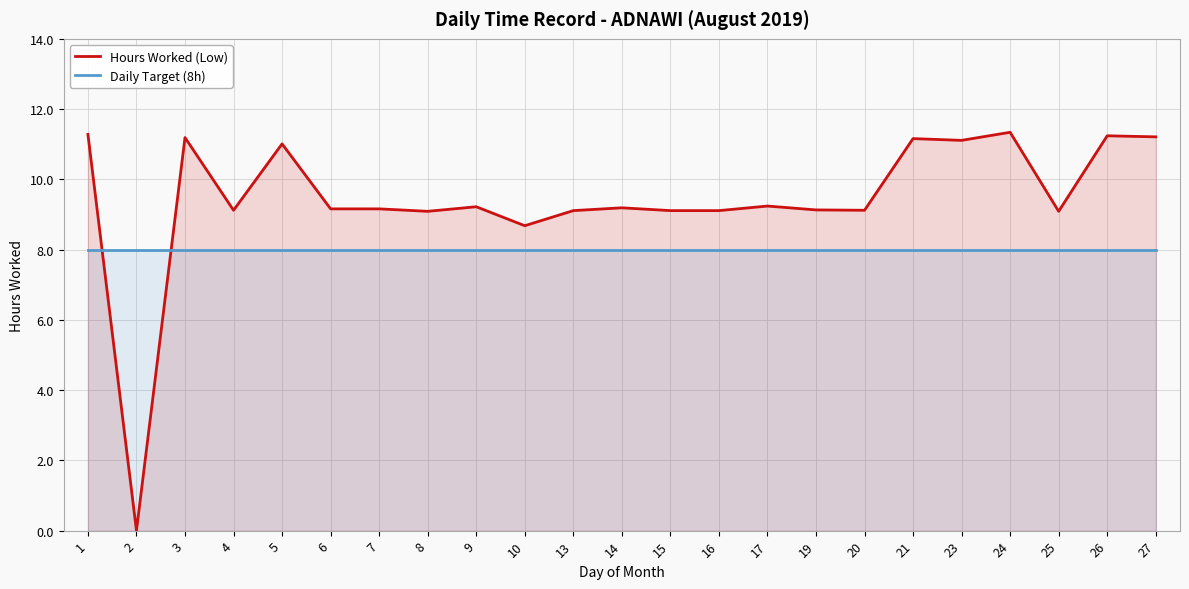

List the labels in order of Daily Target (8h) value, smallest first.

1, 2, 3, 4, 5, 6, 7, 8, 9, 10, 13, 14, 15, 16, 17, 19, 20, 21, 23, 24, 25, 26, 27